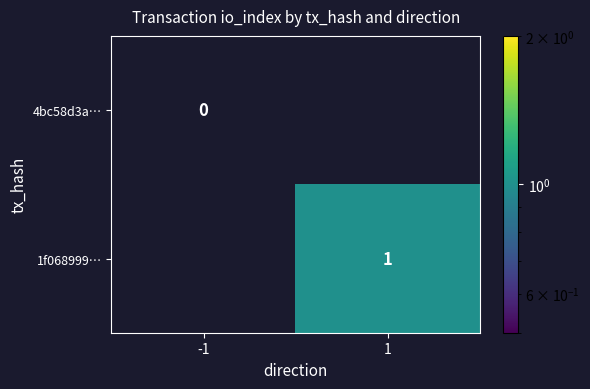

True or false: 1f068999… has a value of 1 at 1.

True